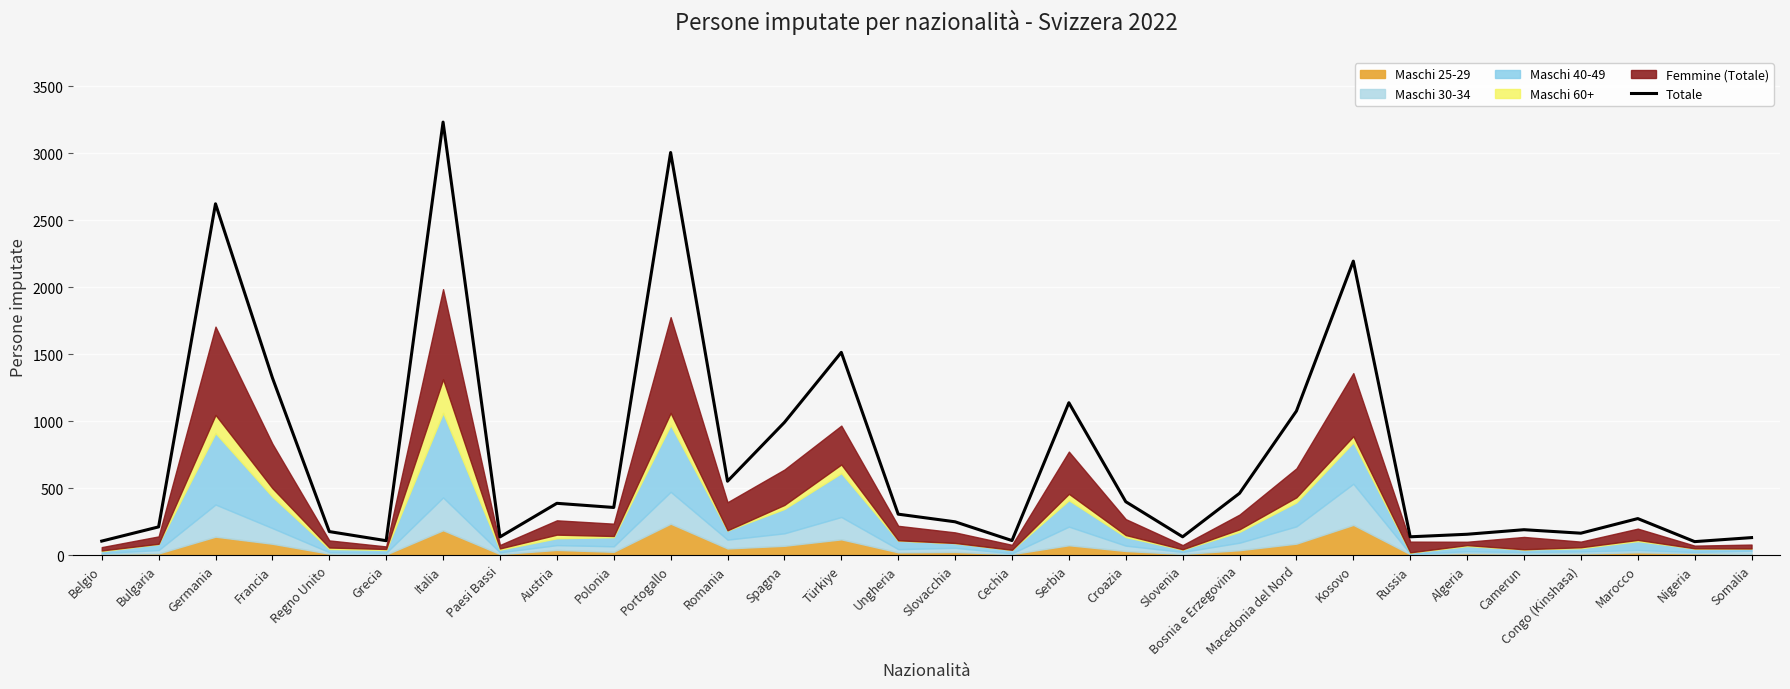

List the labels in order of value, largest first.

Italia, Portogallo, Germania, Kosovo, Türkiye, Francia, Serbia, Macedonia del Nord, Spagna, Romania, Bosnia e Erzegovina, Croazia, Austria, Polonia, Ungheria, Marocco, Slovacchia, Bulgaria, Camerun, Regno Unito, Congo (Kinshasa), Algeria, Slovenia, Russia, Paesi Bassi, Somalia, Cechia, Grecia, Belgio, Nigeria